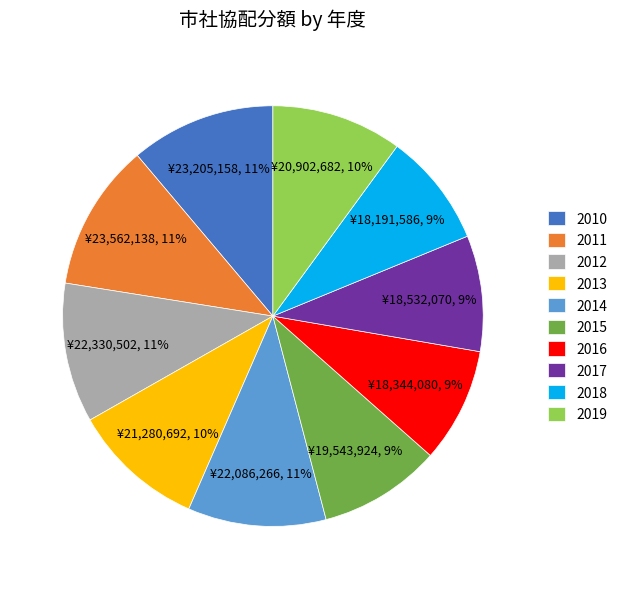

To the nearest percent, what is the average slice percentage?

10%